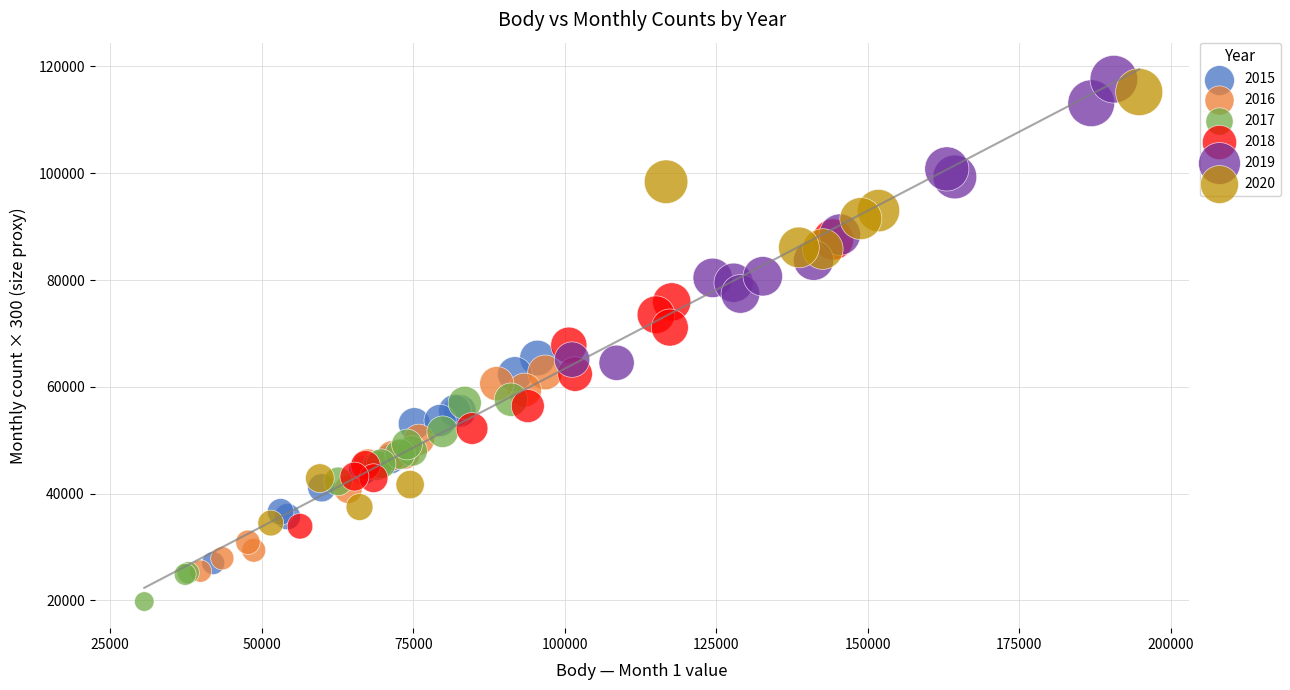

Which series has the largest Y range (max minus min)?

2020